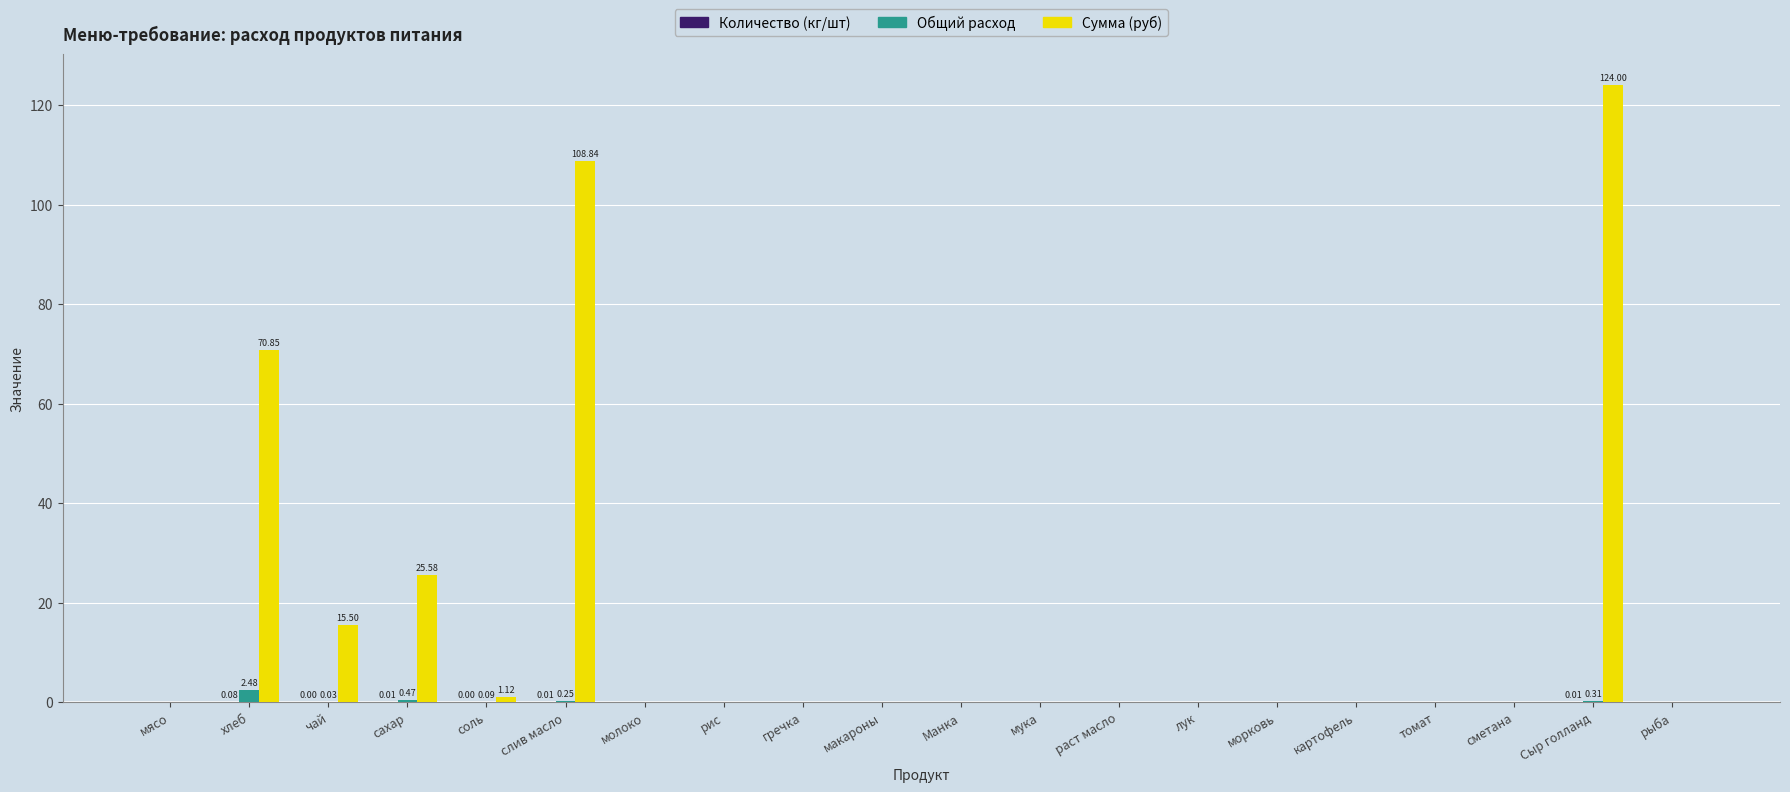

Is it true that Общий расход equals 0.0 at томат?

True